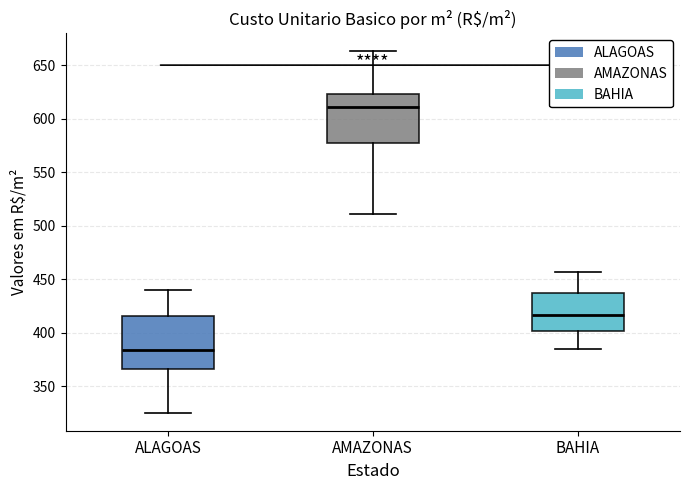

Reading left to right, transcribe this box plot: for each box, give where its median line is, the range the box spans, and where its two whiskers end, as read against the y-axis. The values are not printed on the chart, so give them approximately, as read against the axis.

ALAGOAS: median 385, box 365 to 415, whiskers 325 to 440
AMAZONAS: median 610, box 575 to 625, whiskers 510 to 665
BAHIA: median 415, box 400 to 435, whiskers 385 to 455